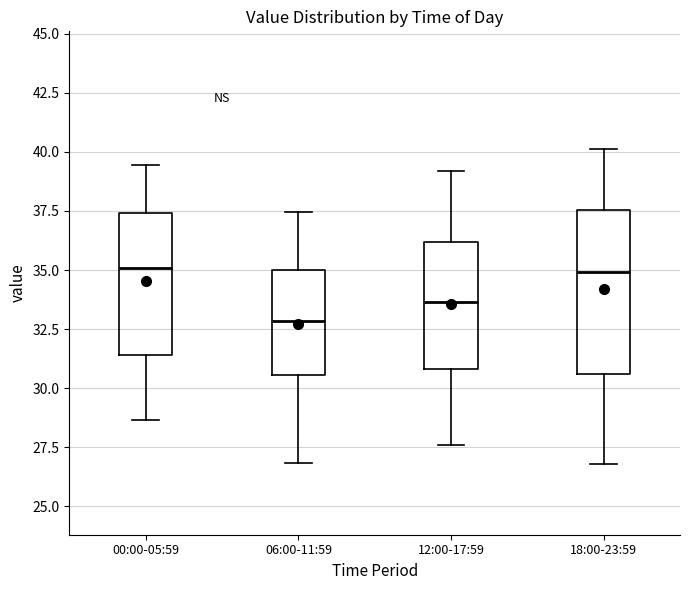

Reading left to right, transcribe this box plot: for each box, give where its median line is, the range the box spans, and where its two whiskers end, as read against the y-axis. The values are not printed on the chart, so give them approximately, as read against the axis.

00:00-05:59: median 35.0, box 31.5 to 37.5, whiskers 28.5 to 39.5
06:00-11:59: median 33.0, box 30.5 to 35.0, whiskers 27.0 to 37.5
12:00-17:59: median 33.5, box 31.0 to 36.0, whiskers 27.5 to 39.0
18:00-23:59: median 35.0, box 30.5 to 37.5, whiskers 27.0 to 40.0